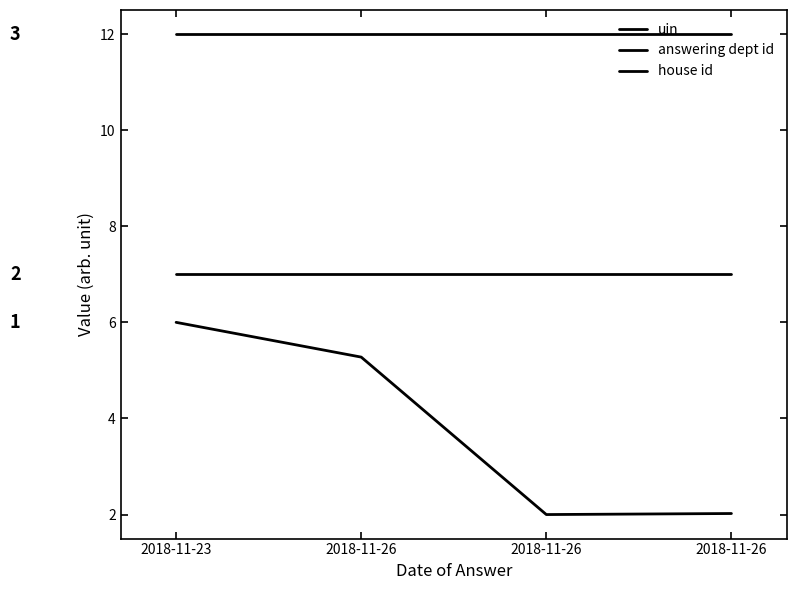

At how many categories does at least one series exceed 3?

4